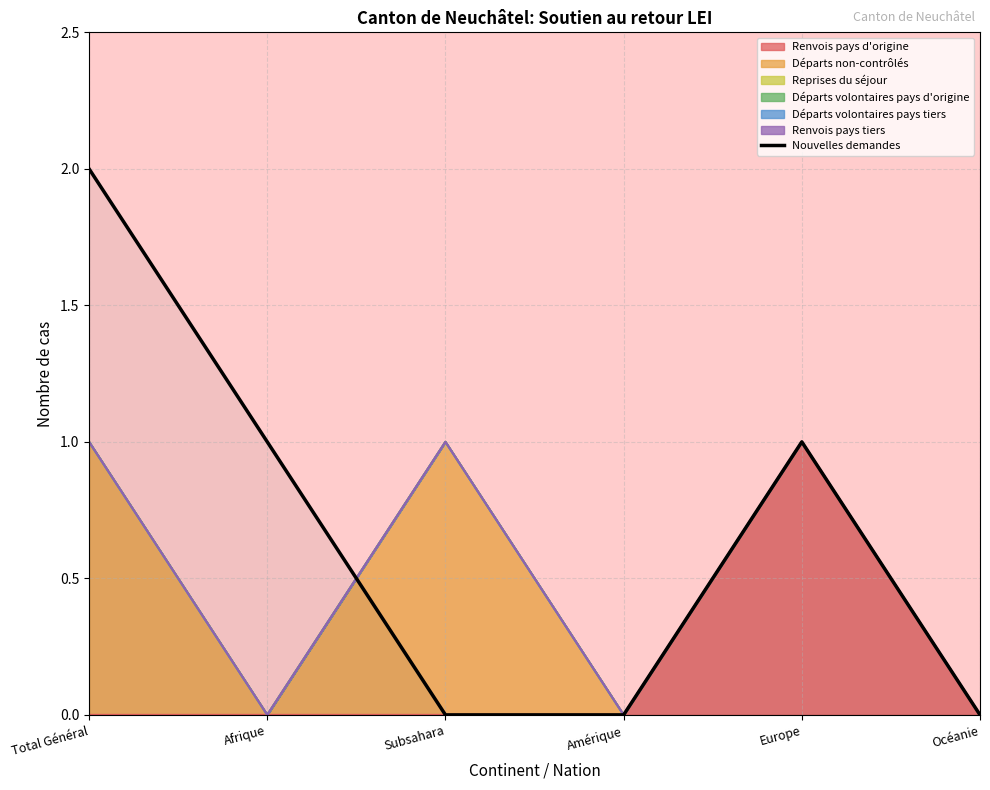

Reading left to right, transcribe all the data shown in this chart.

2	1	0	0	1	0